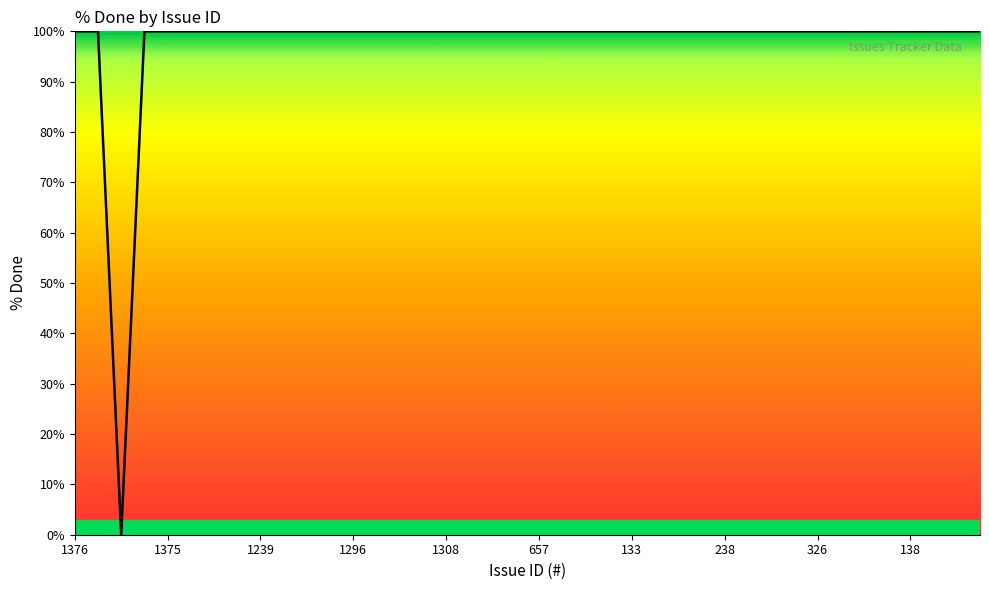

What is the difference between the maximum and minimum values?

100